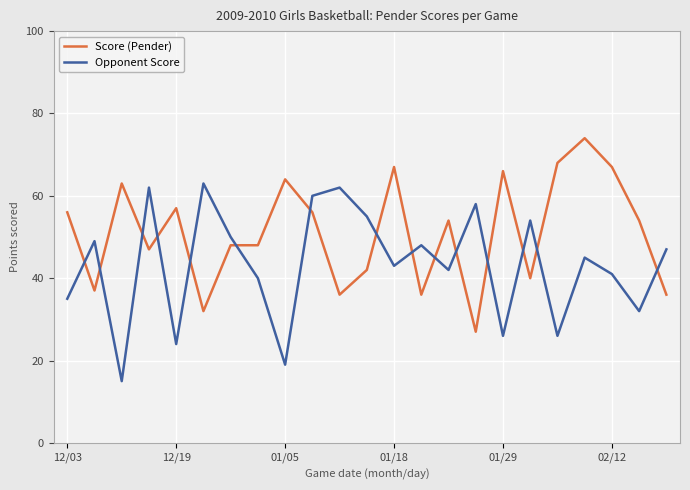

What is the smallest value displayed?

15